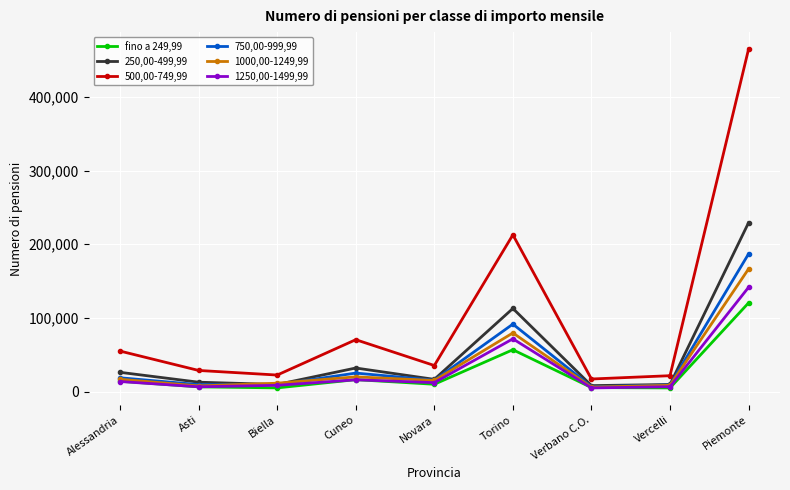

True or false: 1250,00-1499,99 has a value of 222866 at Piemonte.

False